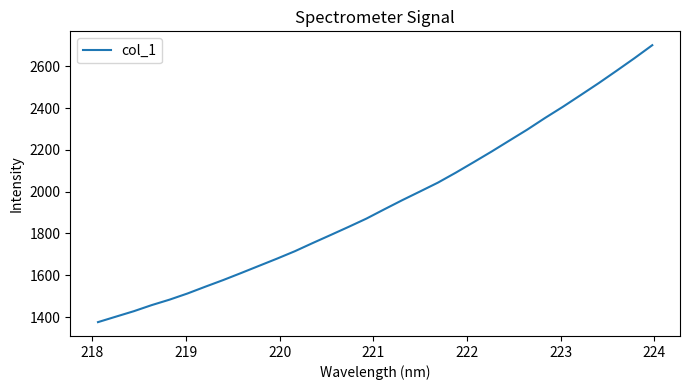

What is the difference between the maximum and minimum values?

1326.0